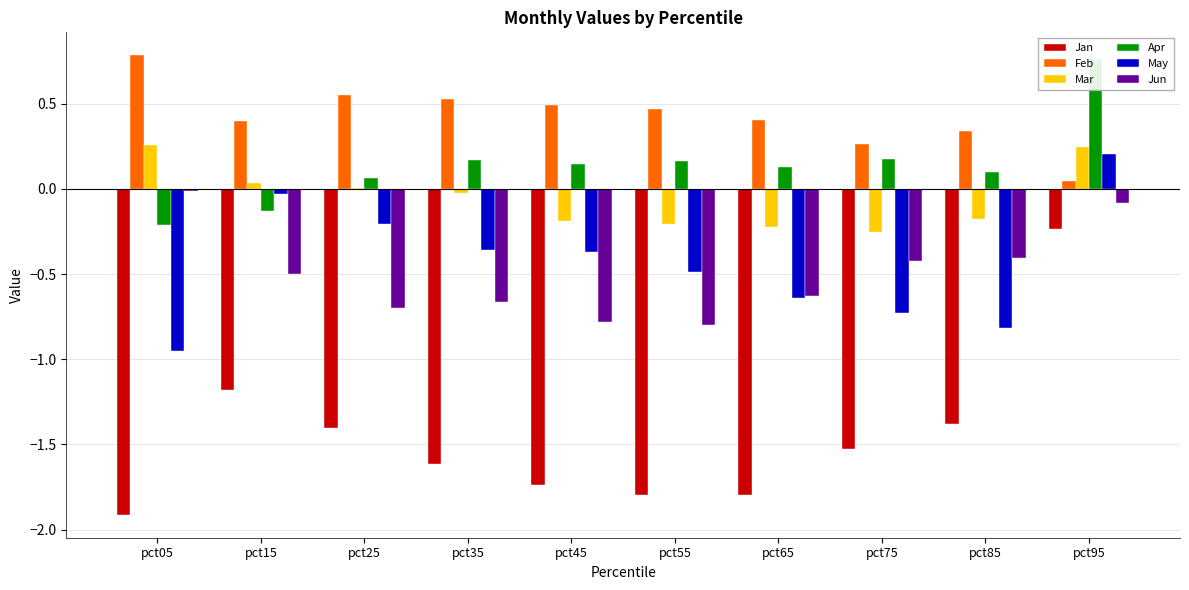

Is it true that Jun equals -0.8 at pct55?

True